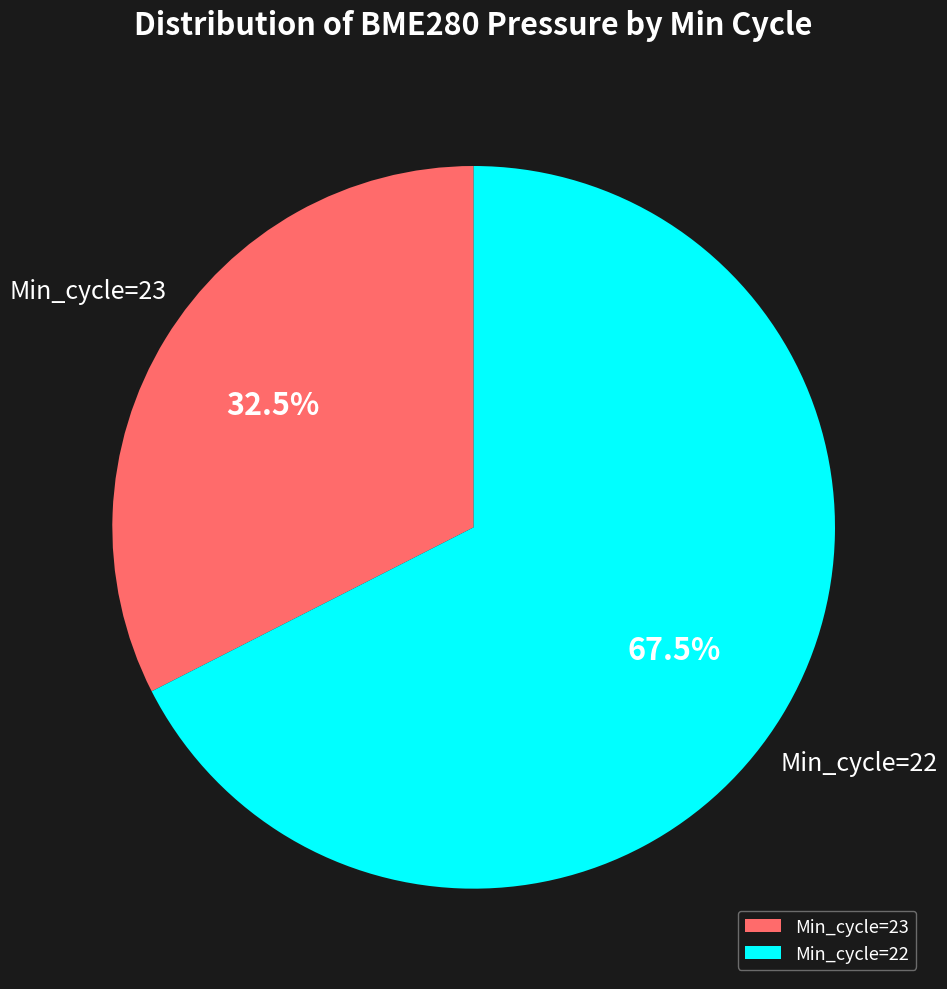

How many slices are in this pie chart?

2